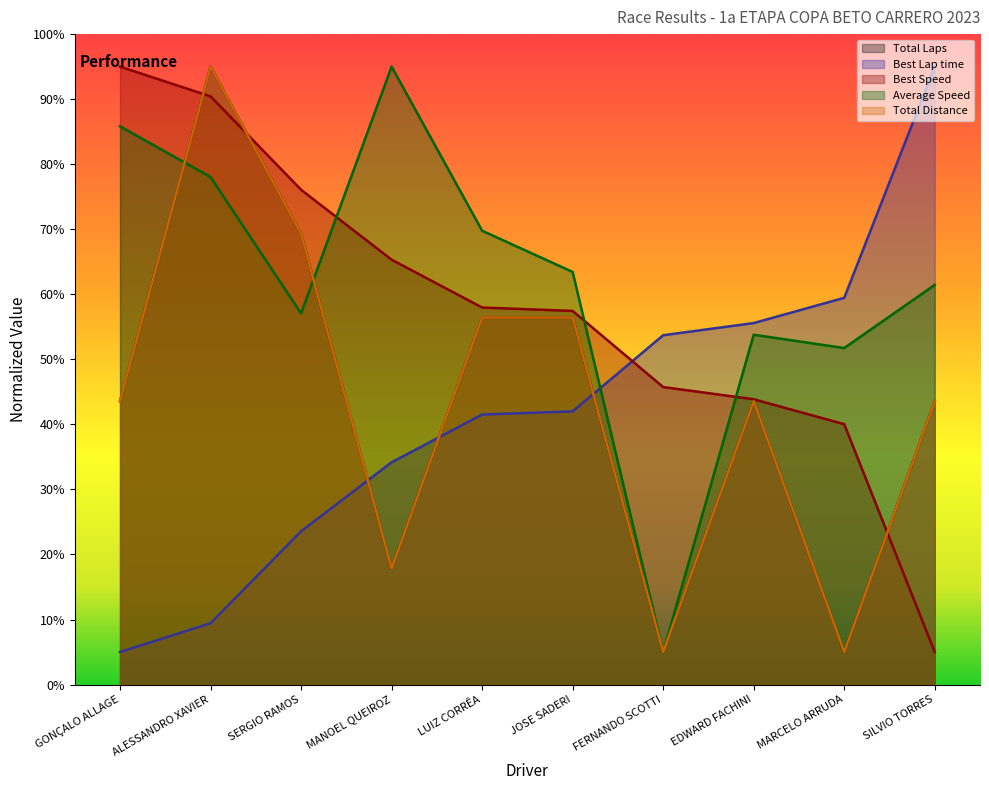

Reading left to right, what are all the values shown in this chart?

Total Laps: 43.6	95.0	69.3	17.9	56.4	56.4	5.0	43.6	5.0	43.6
Best Lap time: 5.0	9.4	23.6	34.2	41.5	42.0	53.7	55.6	59.5	95.0
Best Speed: 95.0	90.4	76.1	65.3	58.0	57.4	45.7	43.9	40.0	5.0
Average Speed: 85.8	78.0	57.1	95.0	69.8	63.4	5.0	53.8	51.7	61.4
Total Distance: 43.6	95.0	69.3	17.9	56.4	56.4	5.0	43.6	5.0	43.6